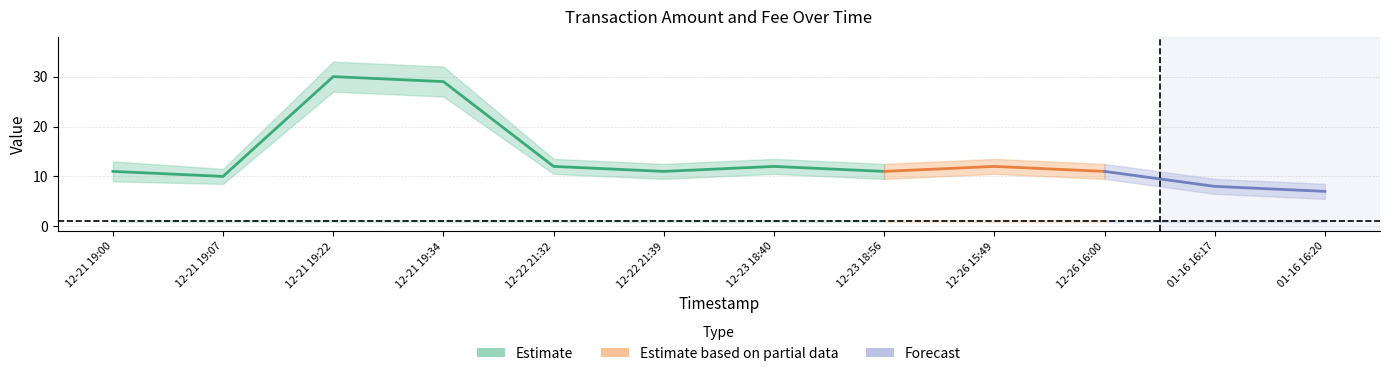

What is the highest value of the Amount series?

30